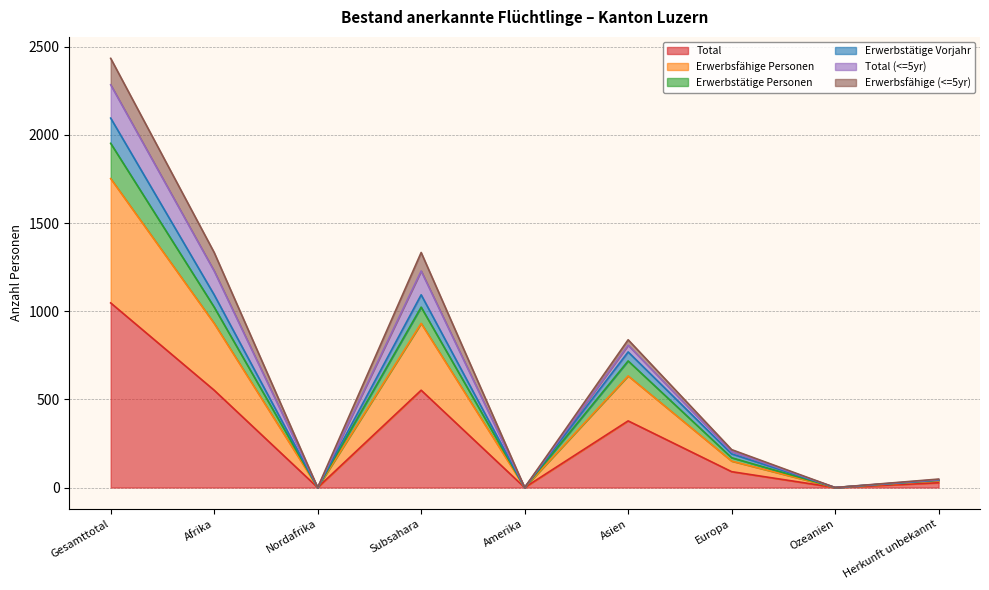

The Total series shows 552 at Subsahara. True or false?

True